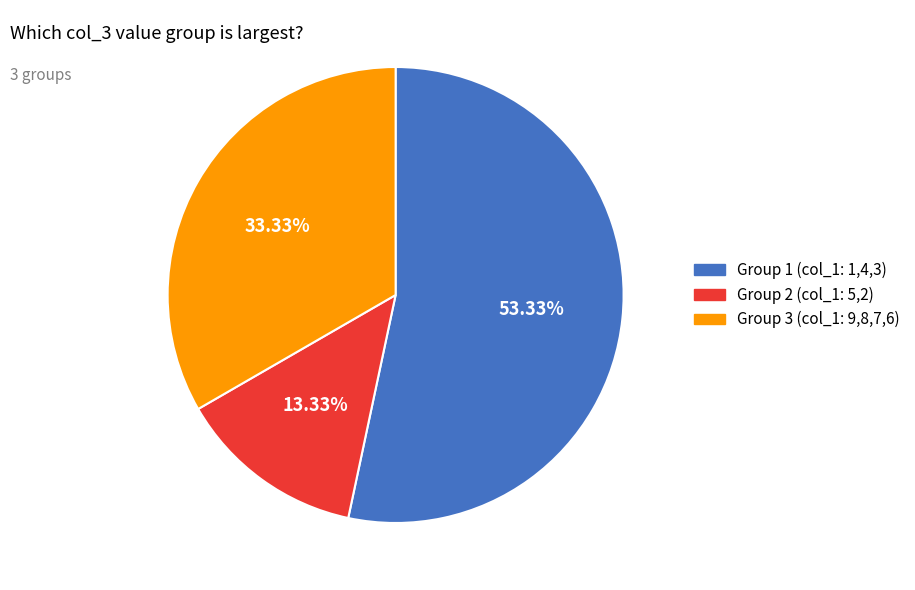

Count the number of slices in the pie.

3